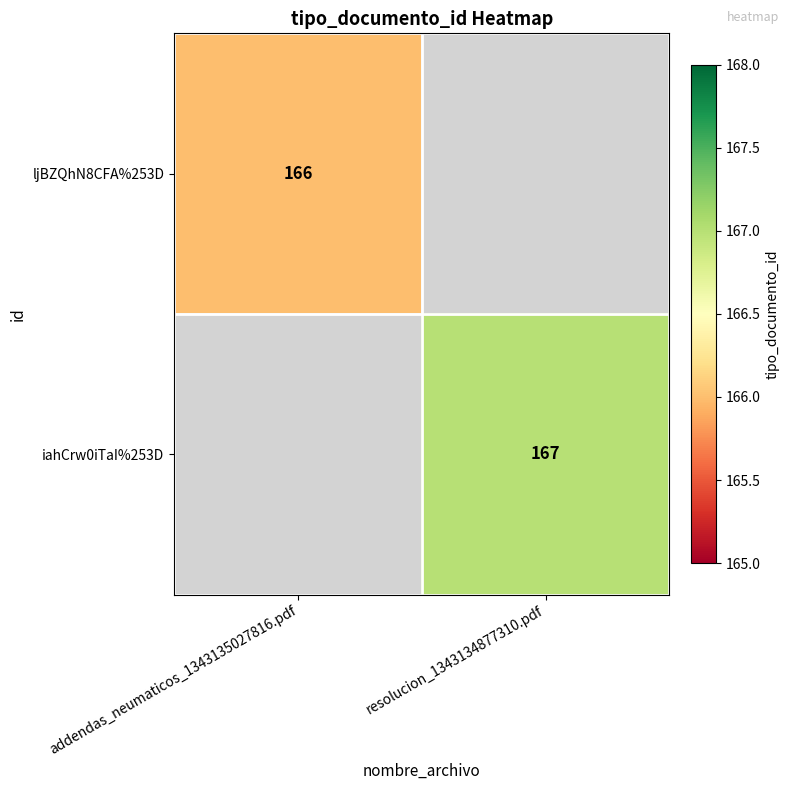

True or false: ljBZQhN8CFA%253D has a value of 166 at addendas_neumaticos_1343135027816.pdf.

True